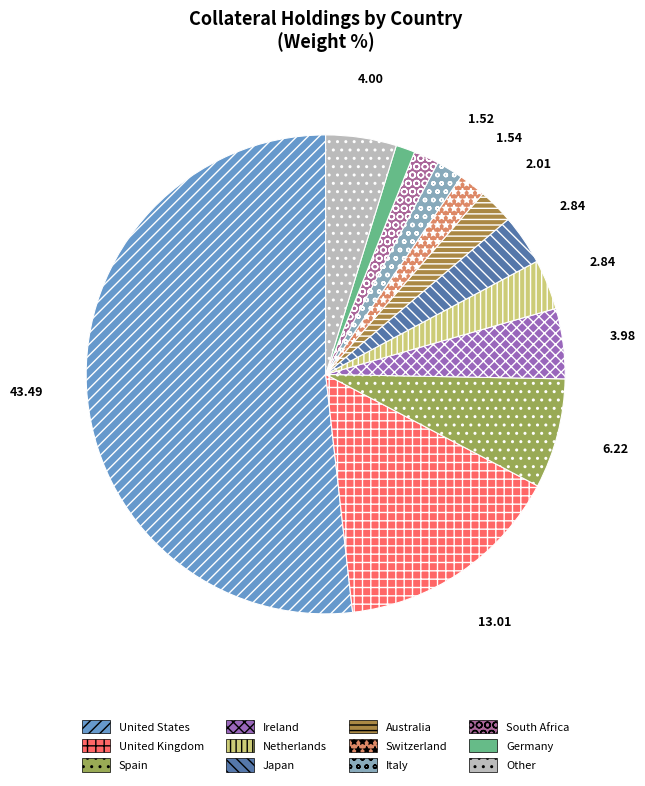

Count the number of slices in the pie.

12